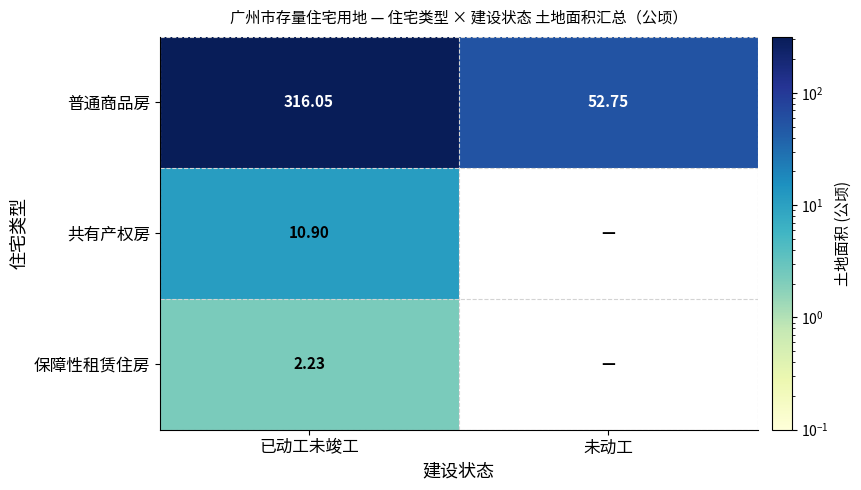

What is the smallest value displayed?

2.2